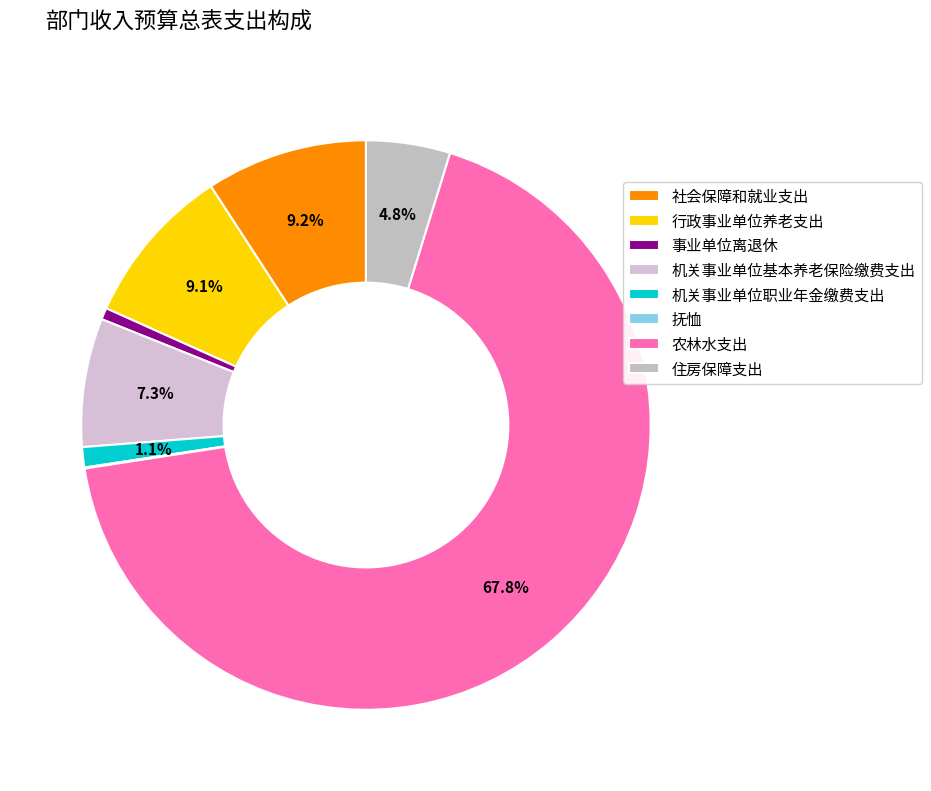

The 住房保障支出 slice represents 5% of the pie. True or false?

True